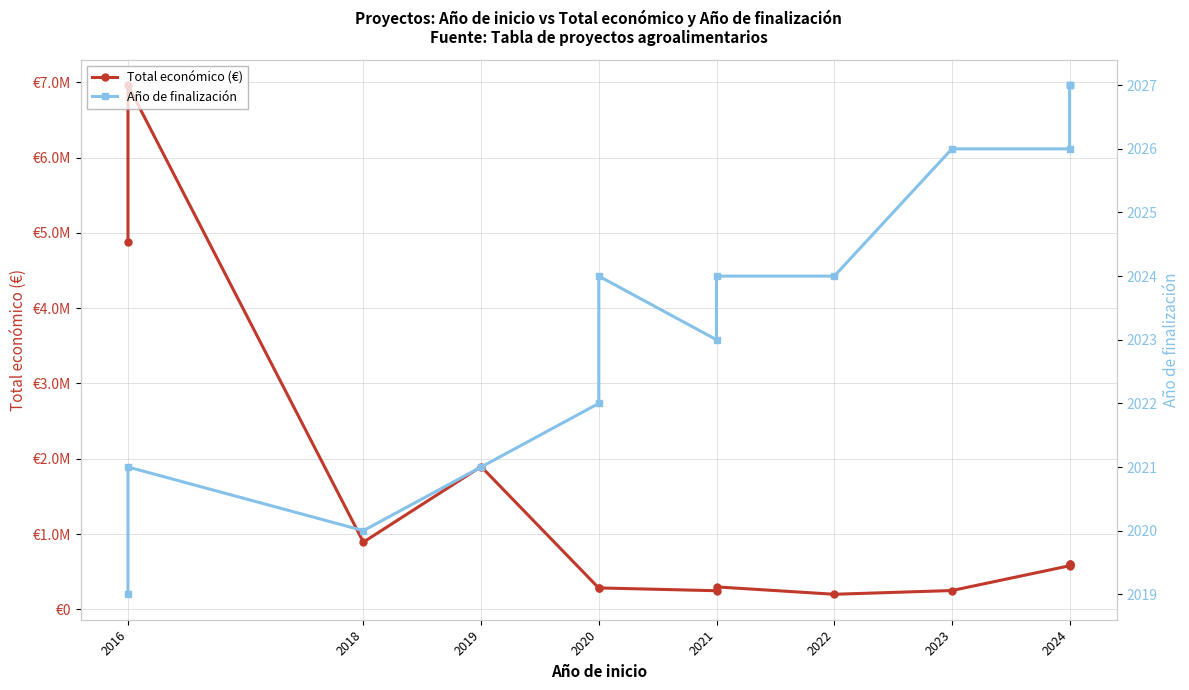

Count the number of categories in the chart.

14